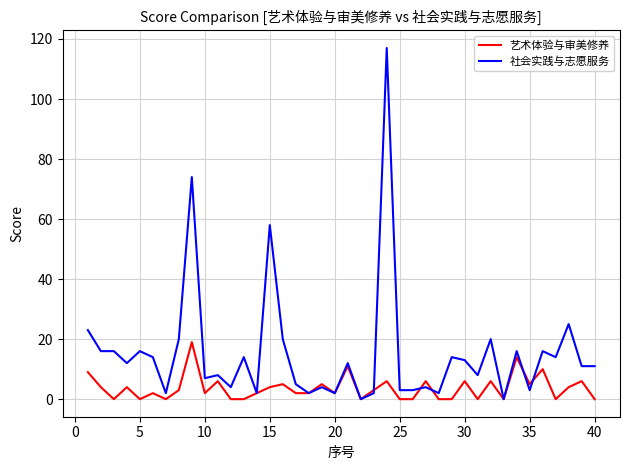

Which series has the largest total across all categories?

社会实践与志愿服务